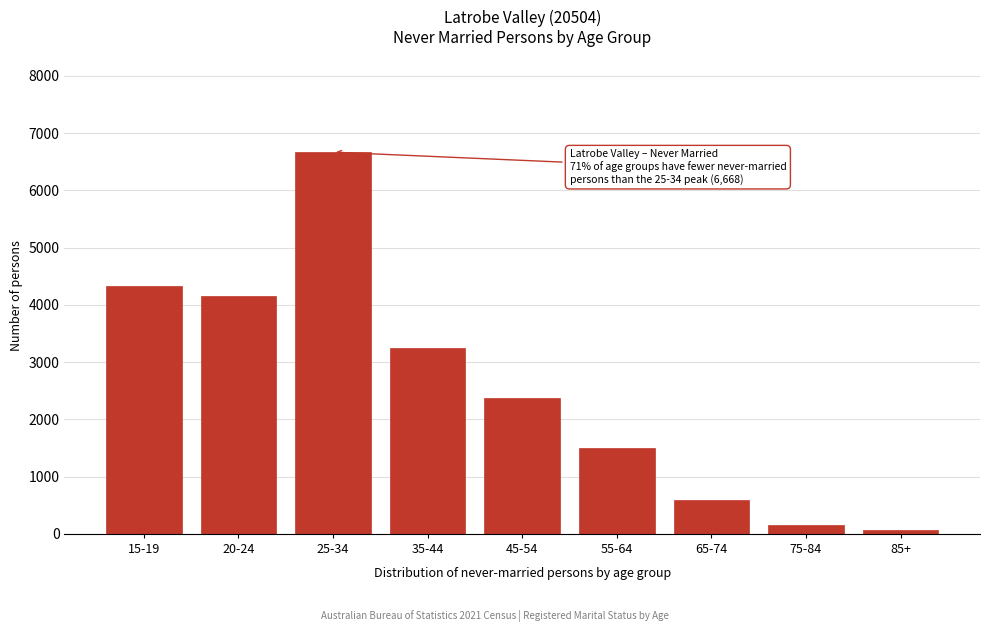

Reading right to left, extract all data points from this chart.

85+=62	75-84=160	65-74=597	55-64=1506	45-54=2368	35-44=3238	25-34=6668	20-24=4158	15-19=4331